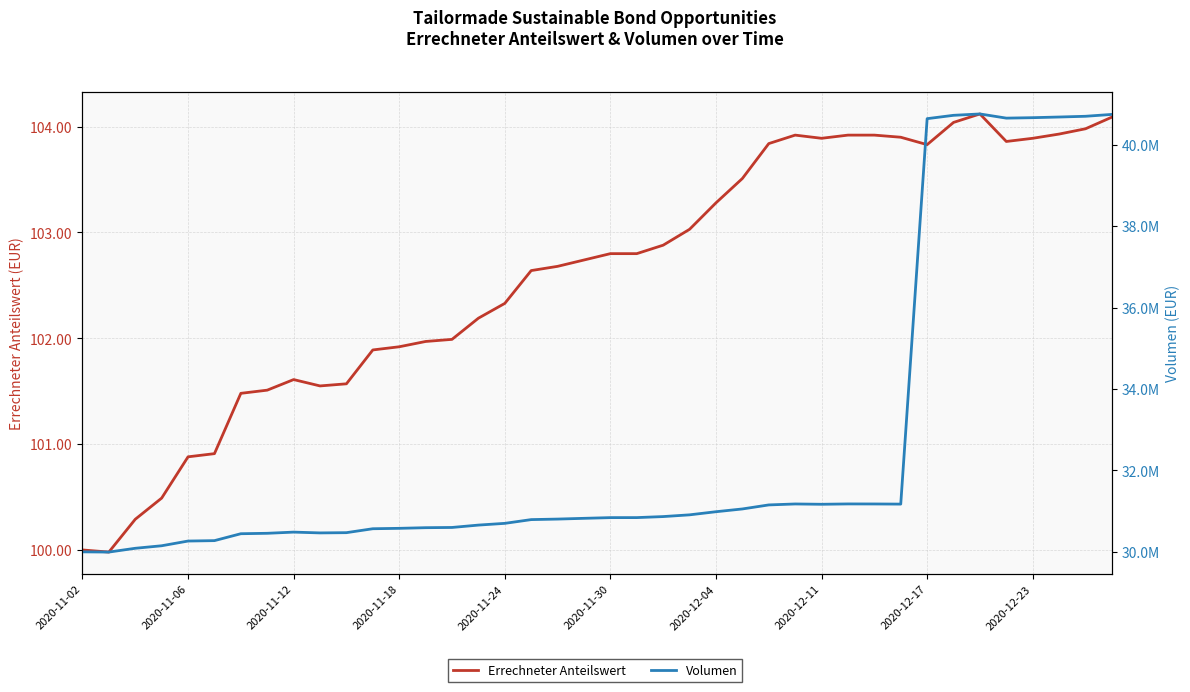

What is the sum of all Errechneter Anteilswert values?

4104.1